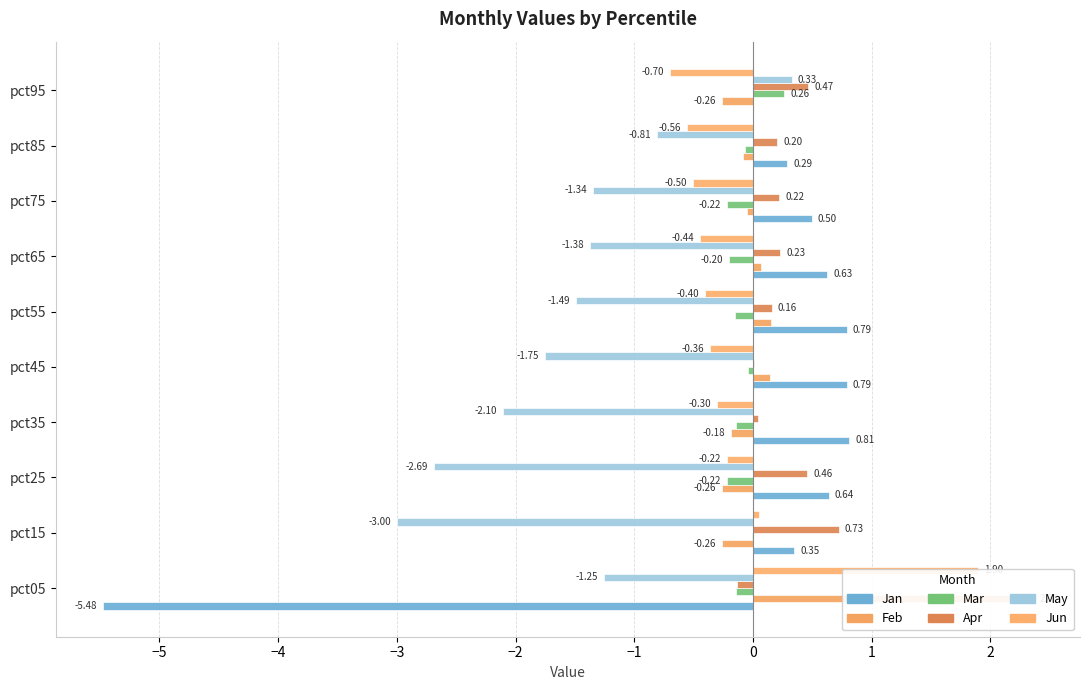

The value of Apr at pct55 is 0.1. True or false?

False